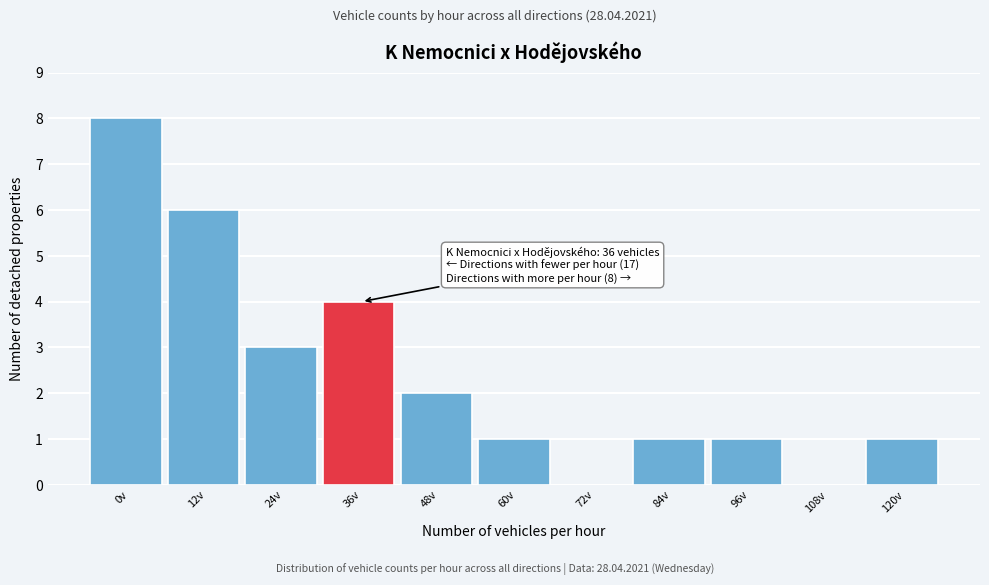

Reading right to left, transcribe all the data shown in this chart.

120v=1	108v=0	96v=1	84v=1	72v=0	60v=1	48v=2	36v=4	24v=3	12v=6	0v=8